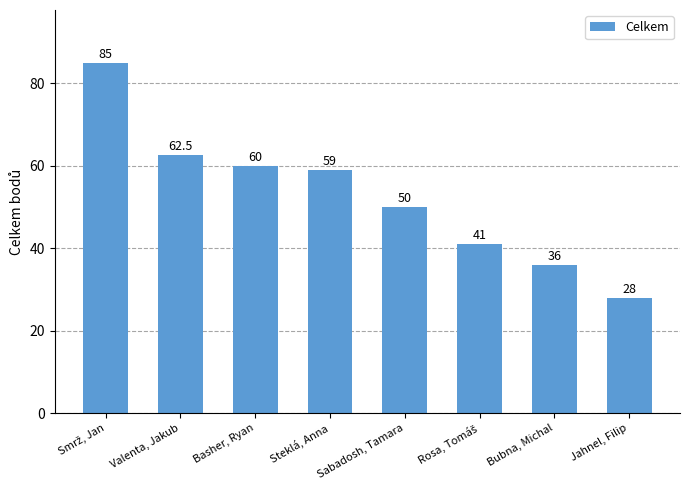

Between Steklá, Anna and Bubna, Michal, which is larger?

Steklá, Anna